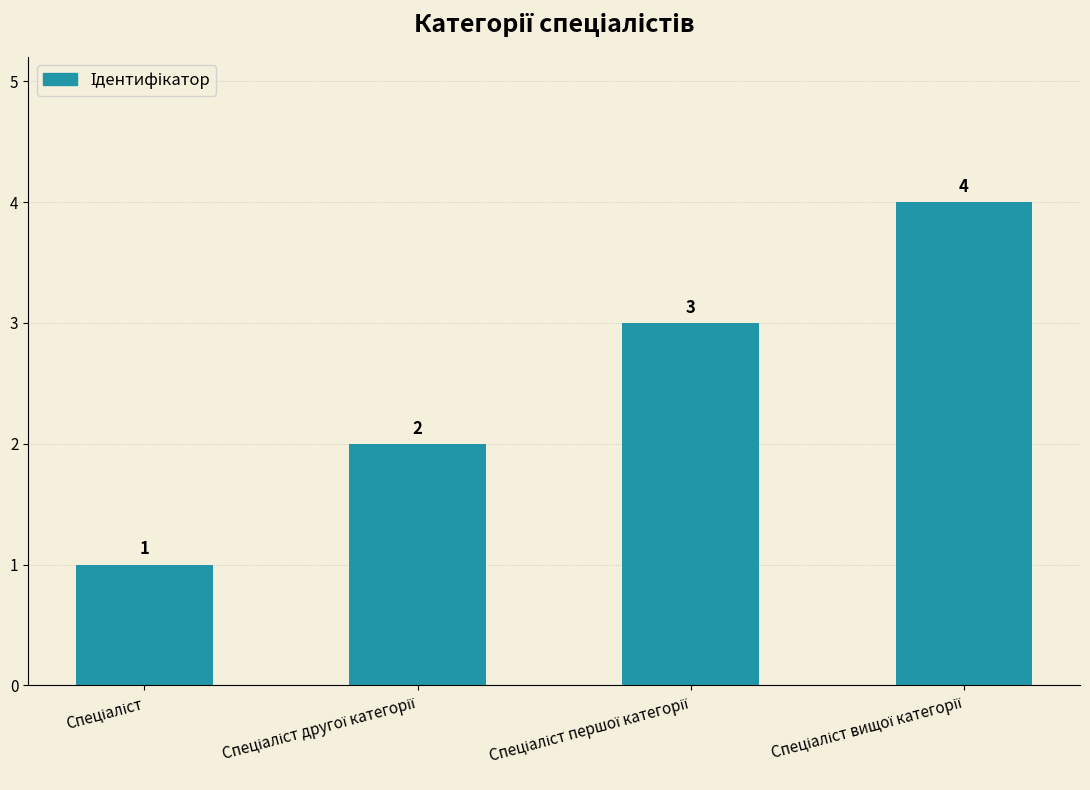

What is the greatest value displayed?

4